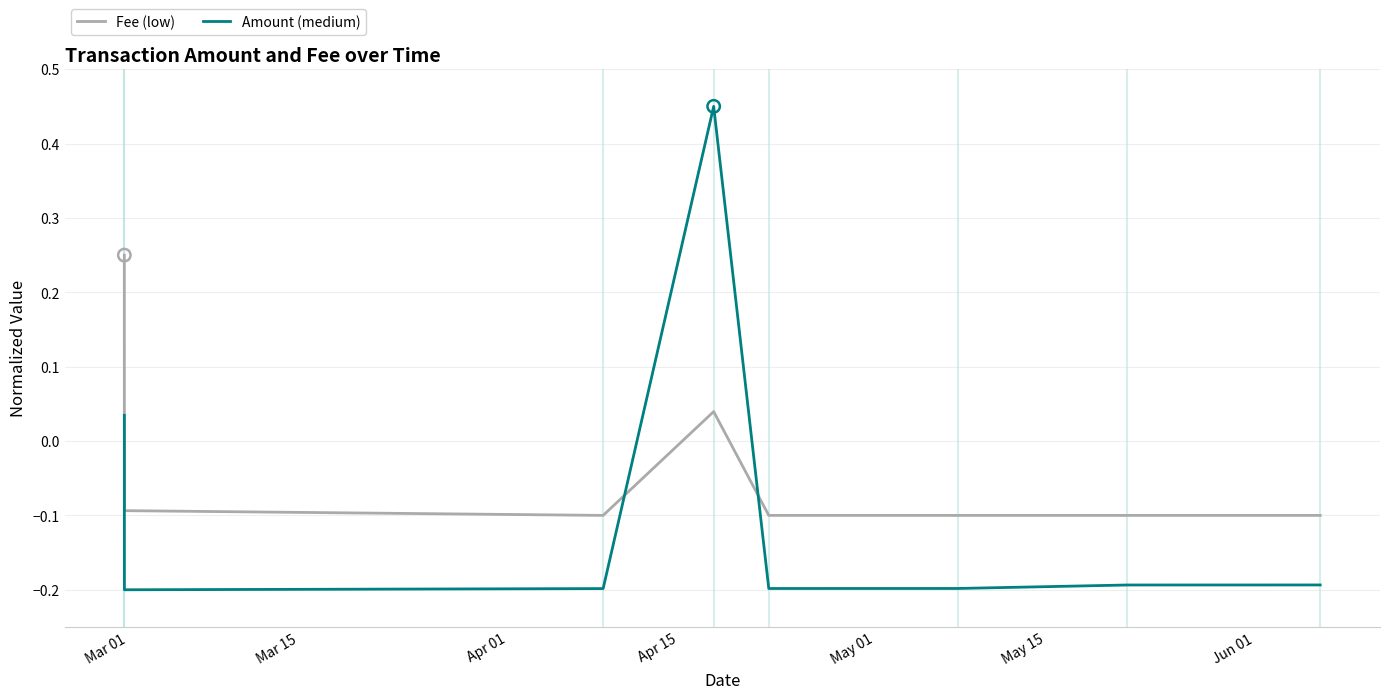

Which series has the largest total across all categories?

Fee (low)